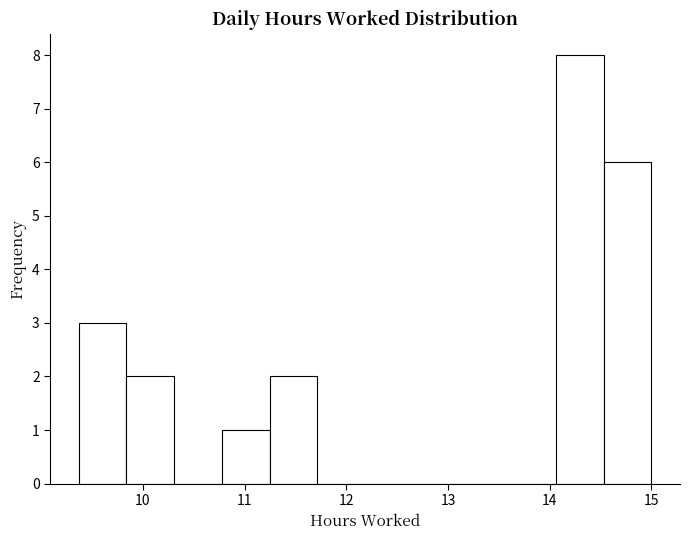

Reading left to right, list every bar in this chart as the range it spans on the x-axis followed by its height. Neither the bar edges nor the heights are printed on the chart, so give them approximately, as read against the axes.

9.4 to 9.8: 3
9.8 to 10.3: 2
10.3 to 10.8: 0
10.8 to 11.2: 1
11.2 to 11.7: 2
11.7 to 12.2: 0
12.2 to 12.7: 0
12.7 to 13.1: 0
13.1 to 13.6: 0
13.6 to 14.1: 0
14.1 to 14.5: 8
14.5 to 15.0: 6